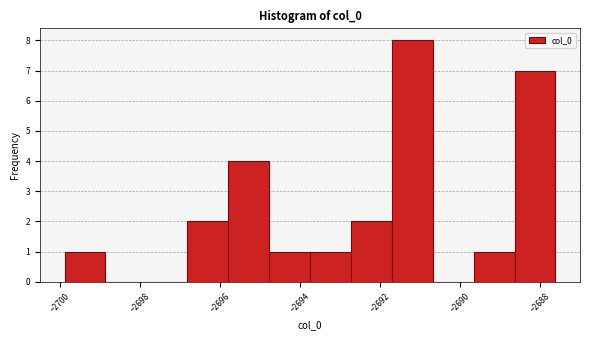

Which range on the x-axis has the tallest bar?

-2691.8 to -2690.6